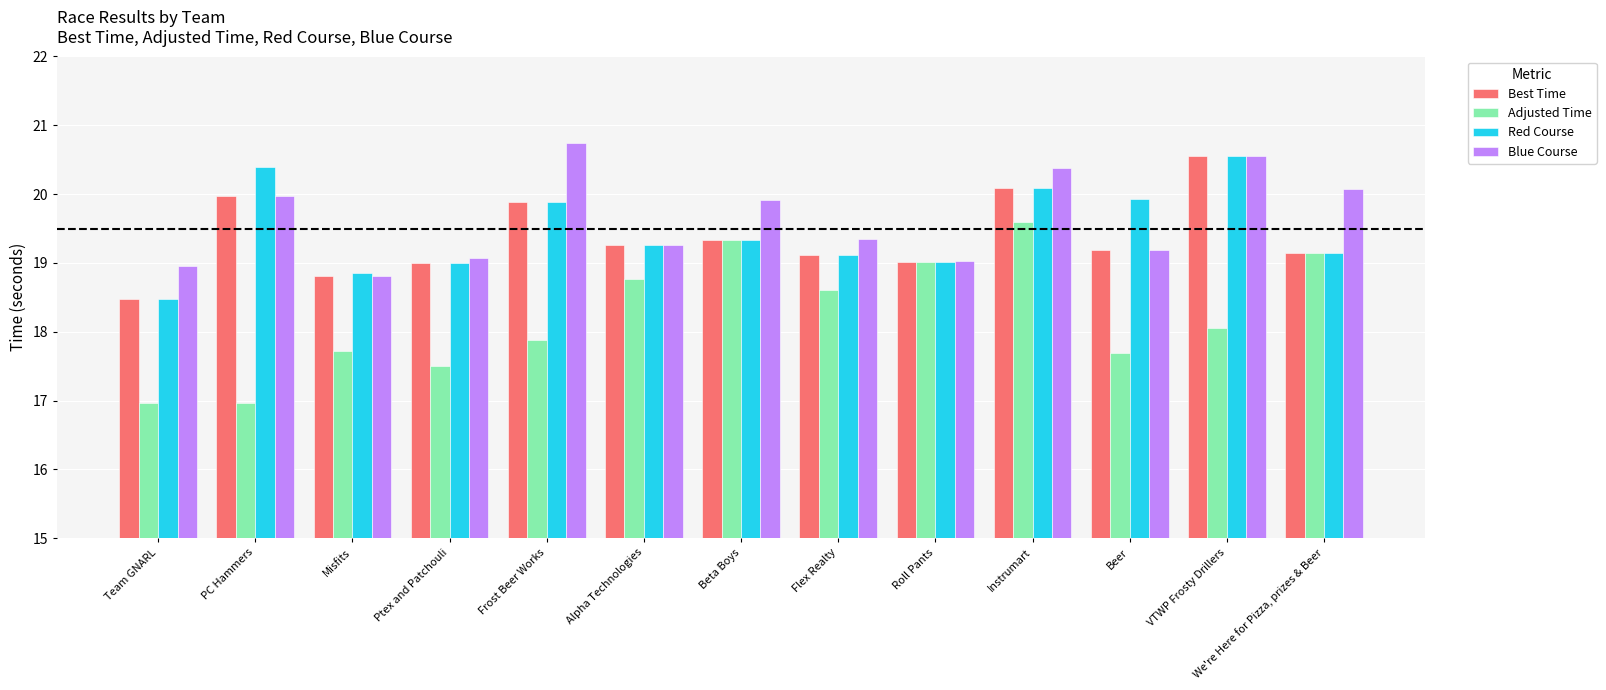

Which series has the largest range (max minus min)?

Adjusted Time